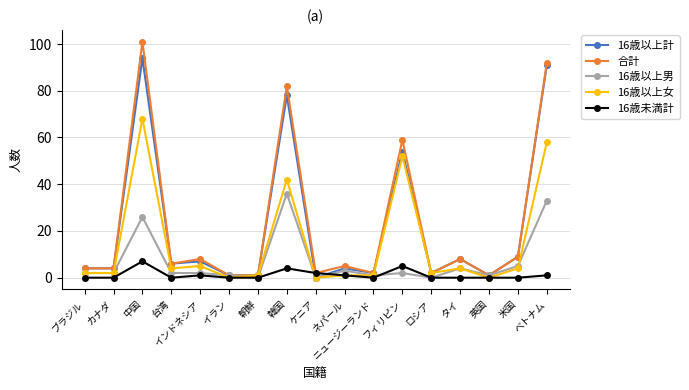

Is the value of 16歳以上計 at 台湾 greater than the value of 16歳以上男 at 米国?

Yes